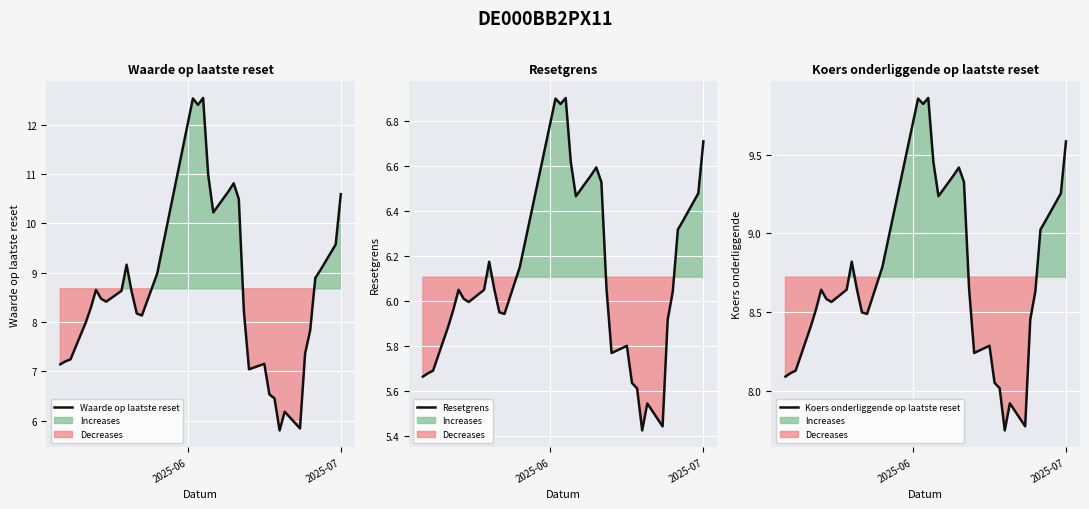

Is this an area chart (filled region under the line)?

No